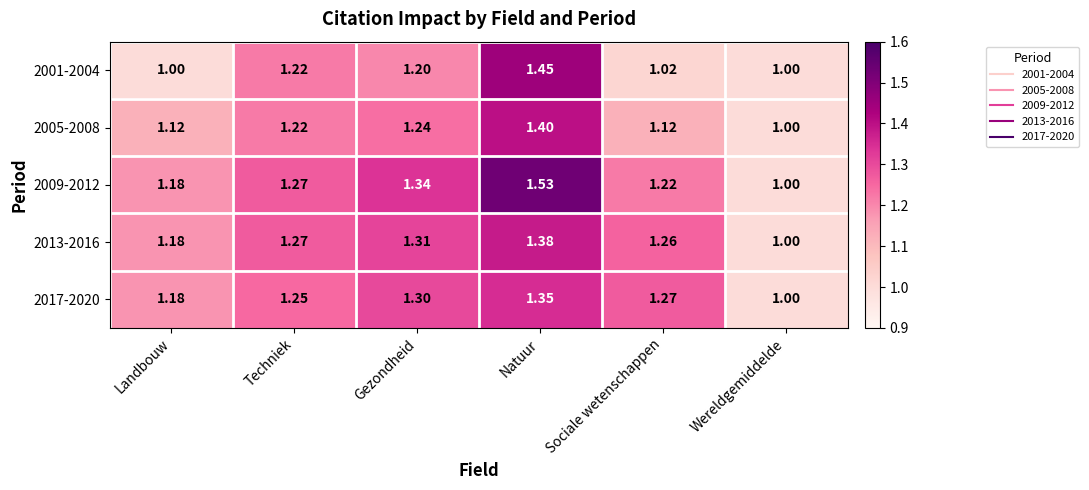

What is the total value across all series at Natuur?

7.1